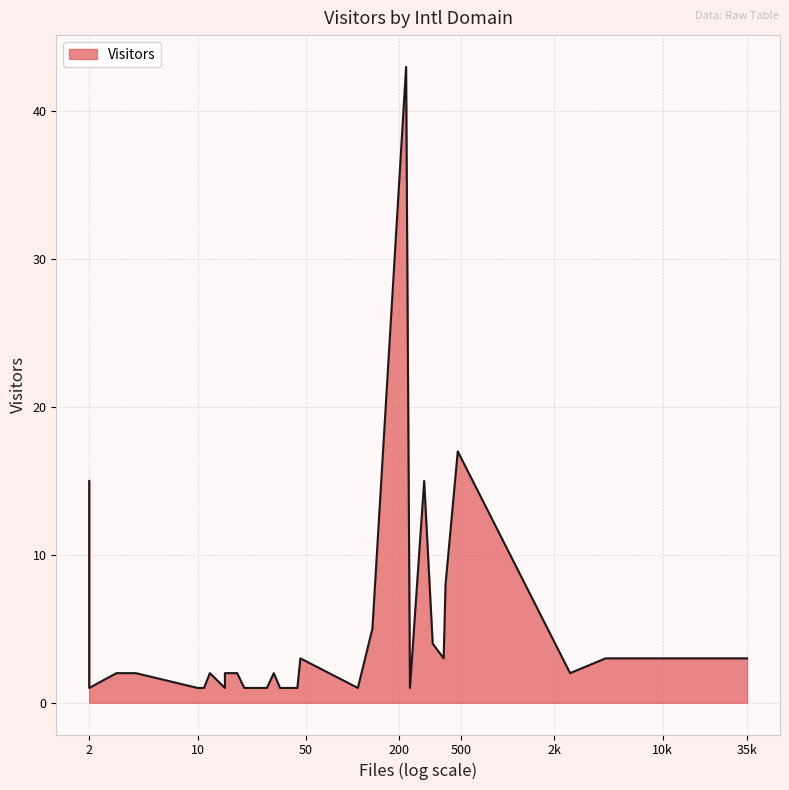

What is the average value?

4